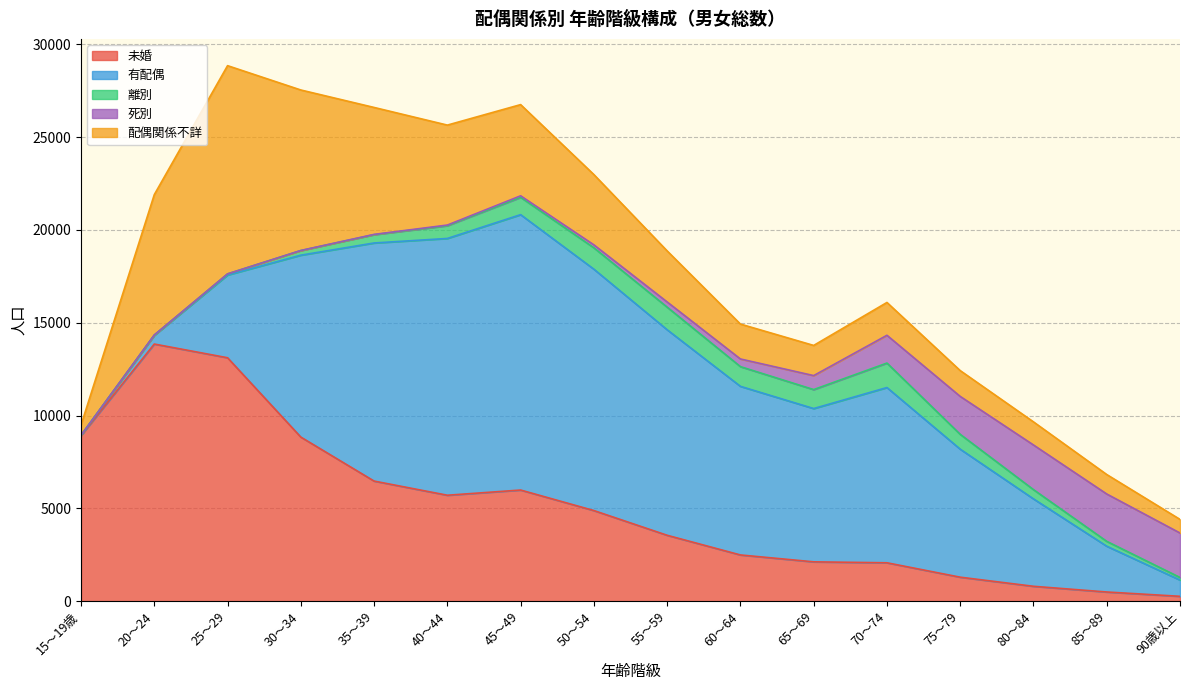

Is it true that 未婚 equals 5452 at 55～59?

False